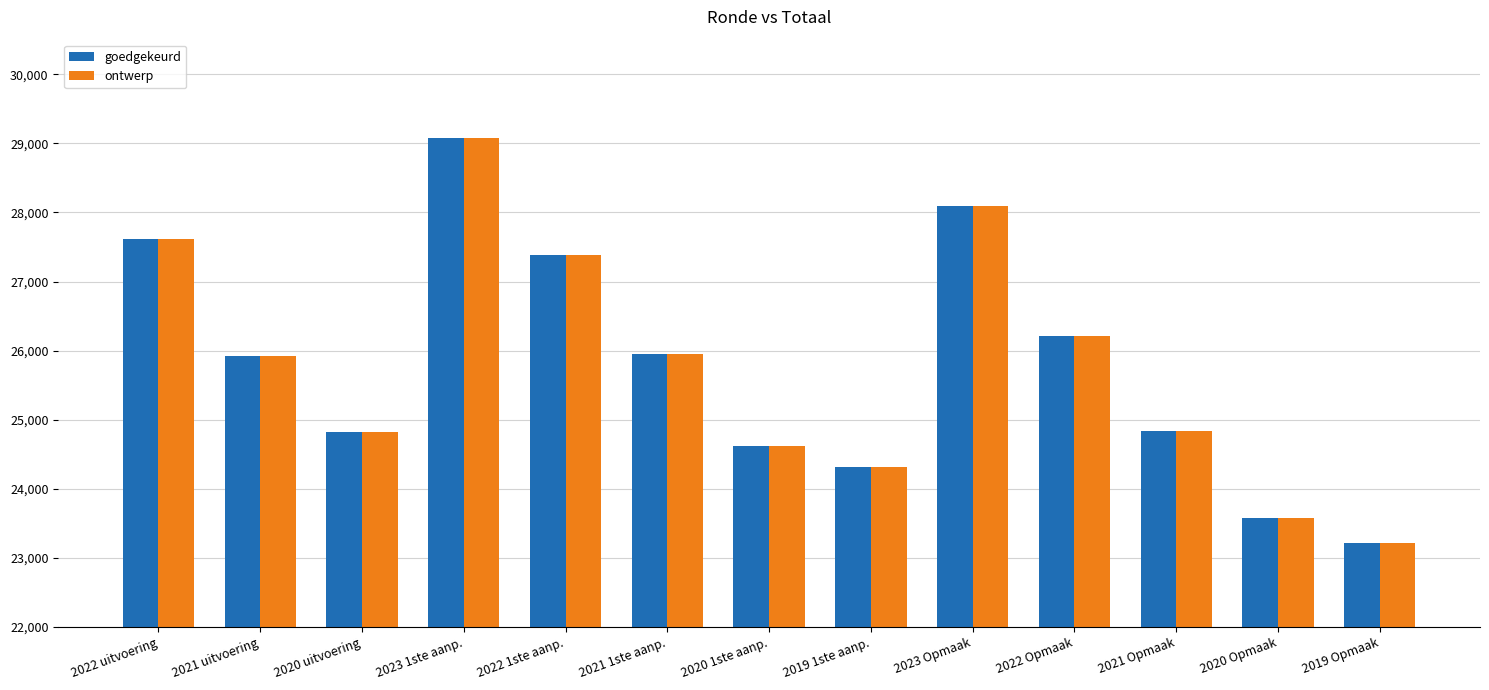

At how many categories does at least one series exceed 27941?

2